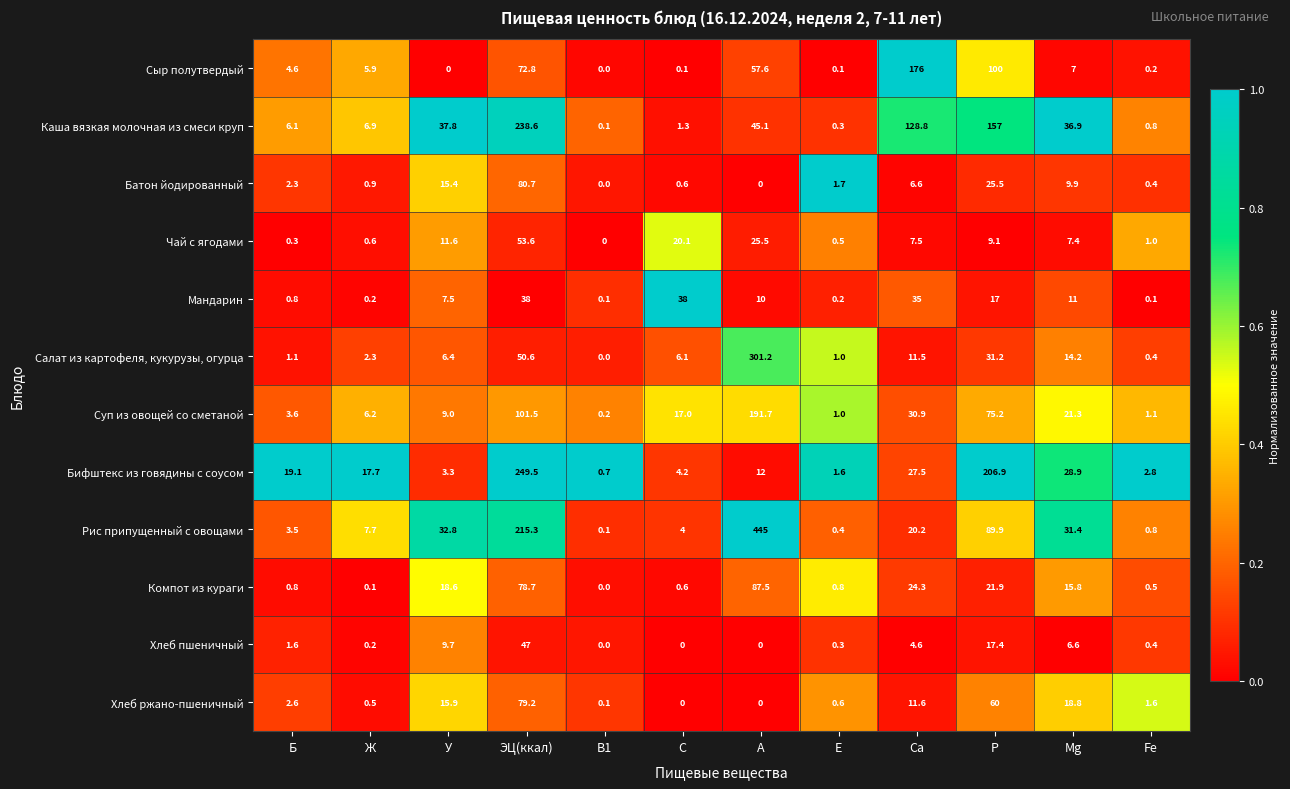

What is the difference between the maximum and minimum values in the Салат из картофеля, кукурузы, огурца series?

301.2